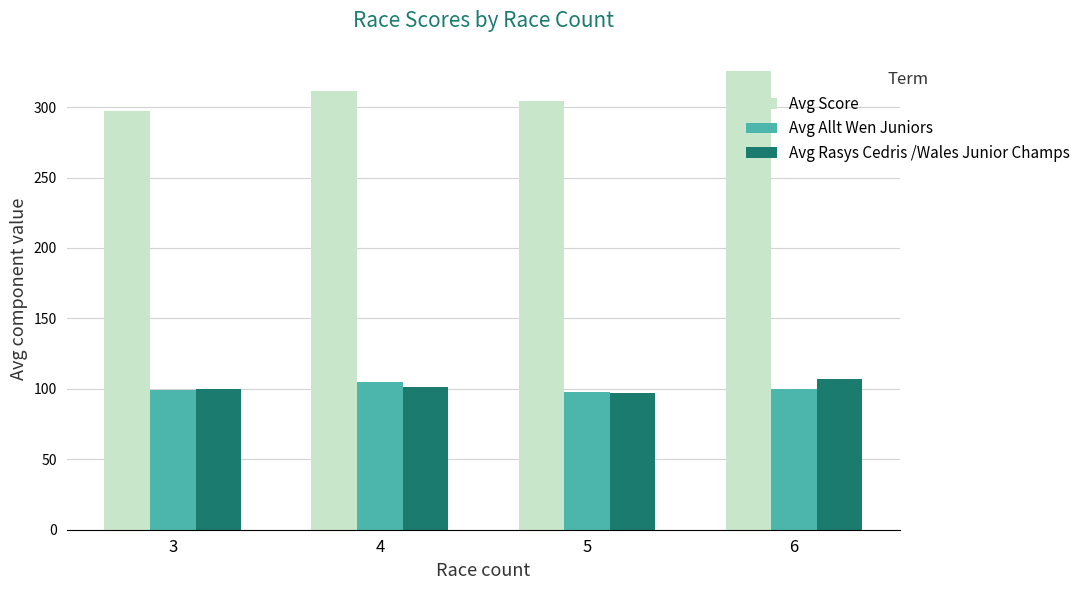

Read the Avg Allt Wen Juniors value at 4.

104.9